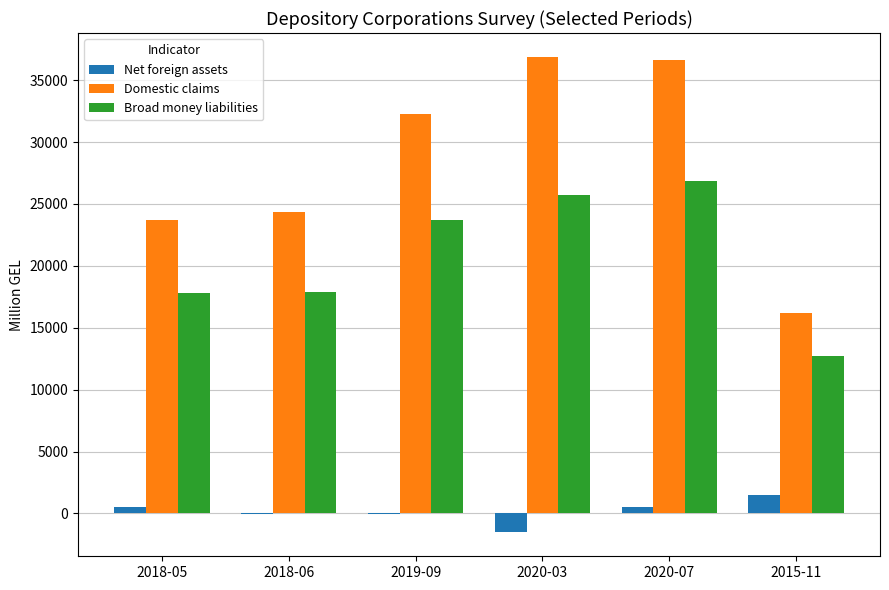

How many data points does each series have?

6